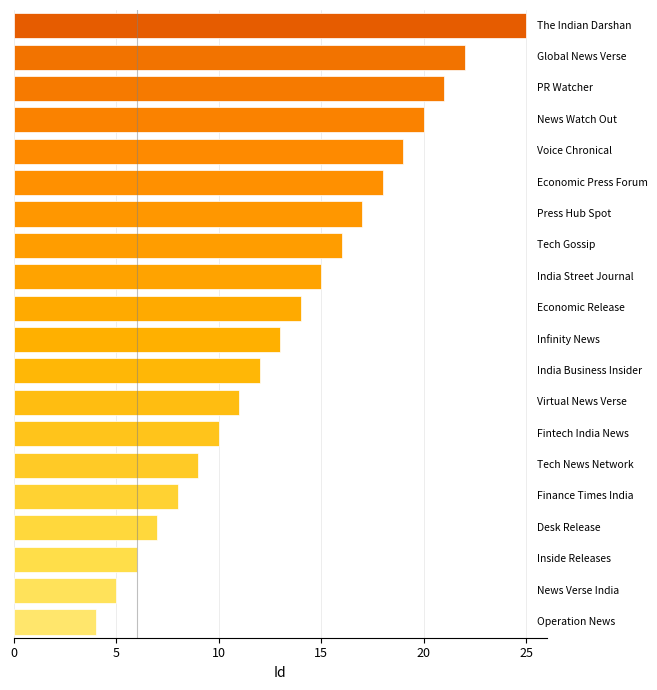

What is the greatest value displayed?

25